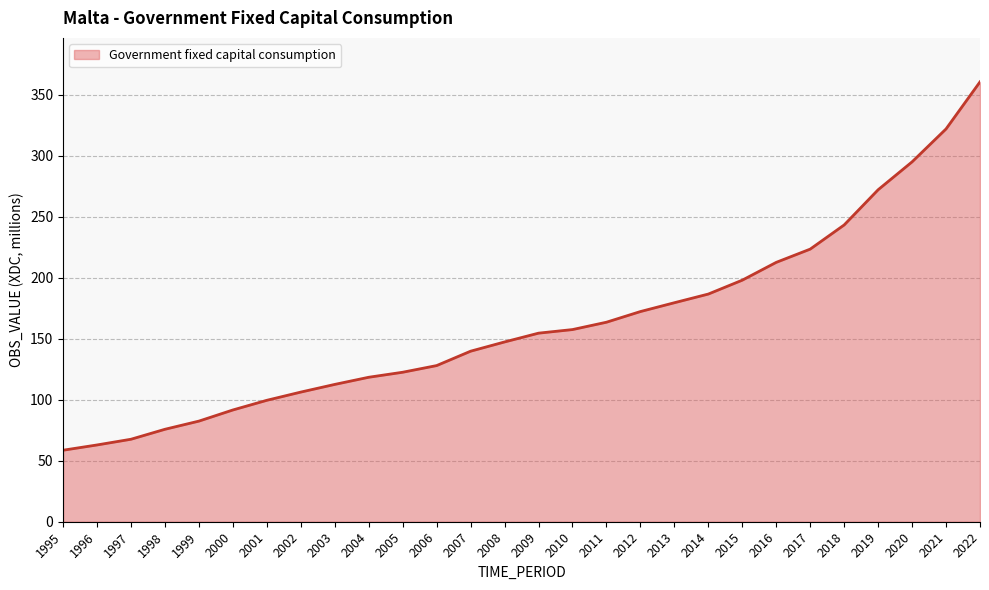

What is the difference between the values at 1996 and 2009?

91.6